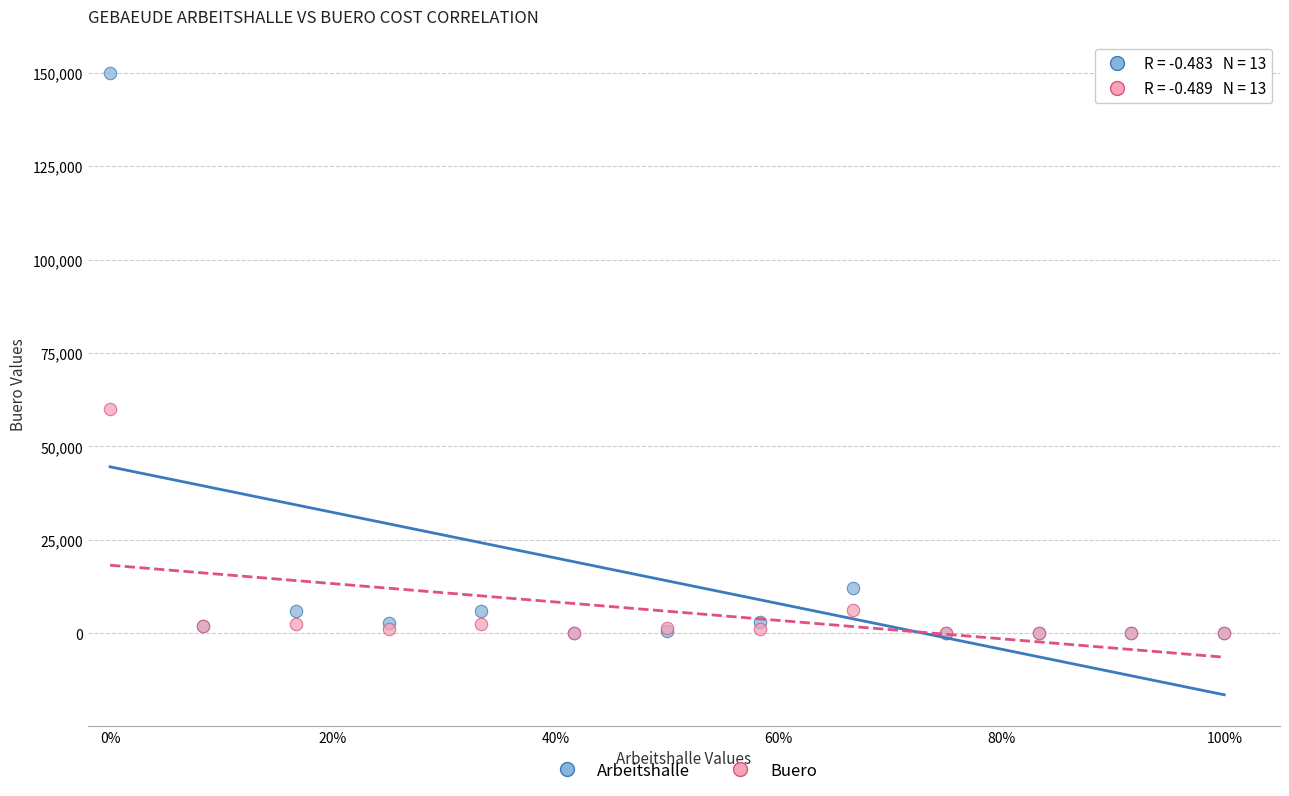

In the Arbeitshalle series, what Y value is closest to 75000?

12259.3